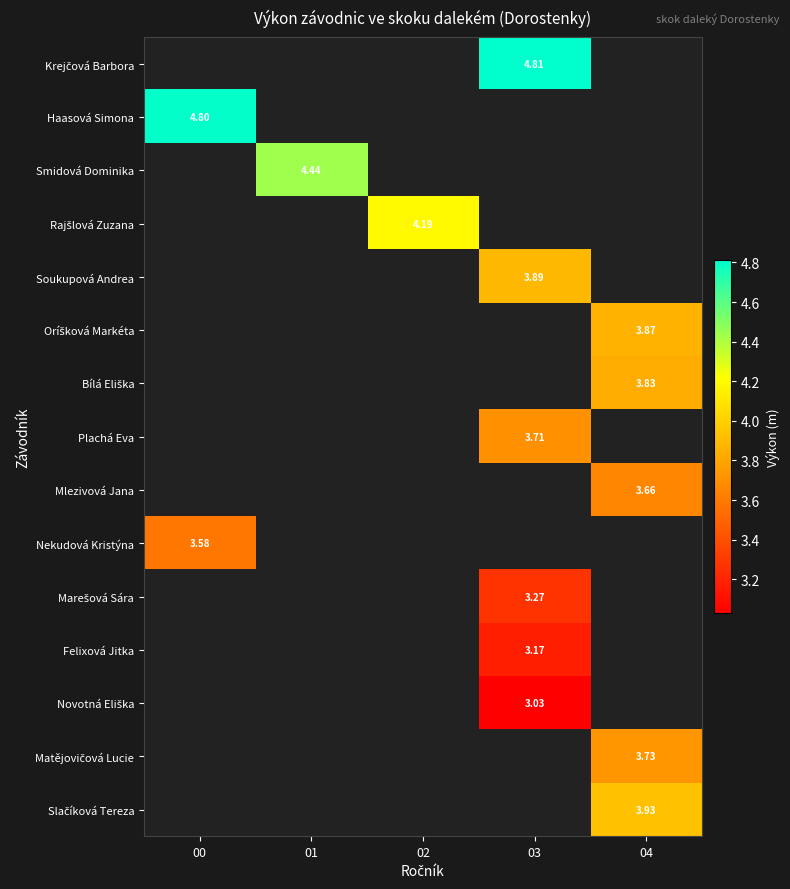

How many categories are shown in the chart?

5